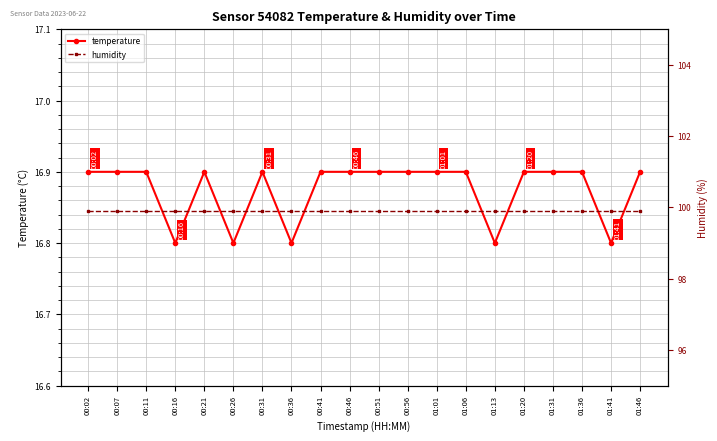

The humidity series shows 99.9 at 00:02. True or false?

True